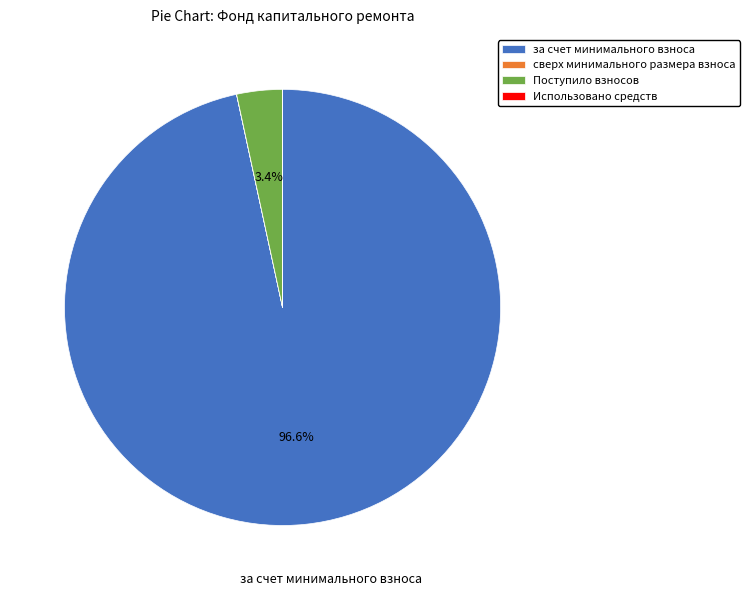

What percentage is NOT represented by Поступило взносов?

96.6%